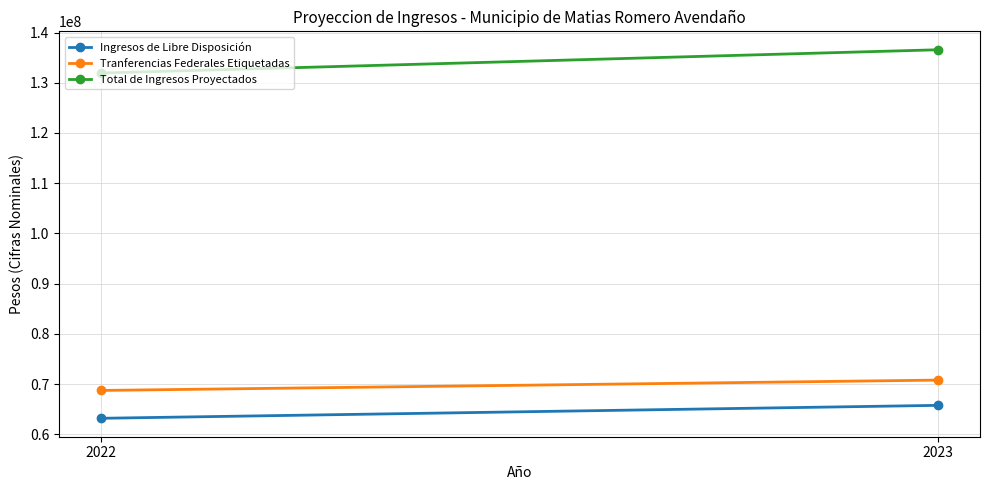

What is the minimum value shown in the chart?

63193591